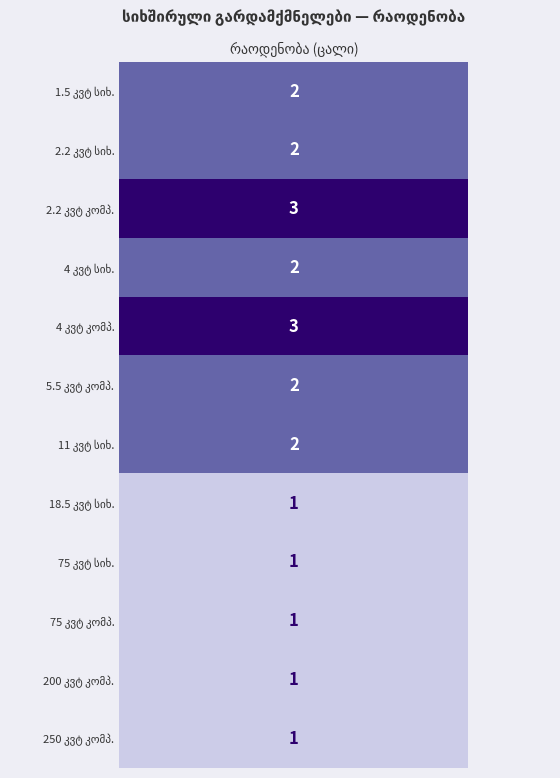

Reading left to right, extract all data points from this chart.

1.5 კვტ: 2	2	3	2	3	2	2	1	1	1	1	1
quantity: 2	2	3	2	3	2	2	1	1	1	1	1